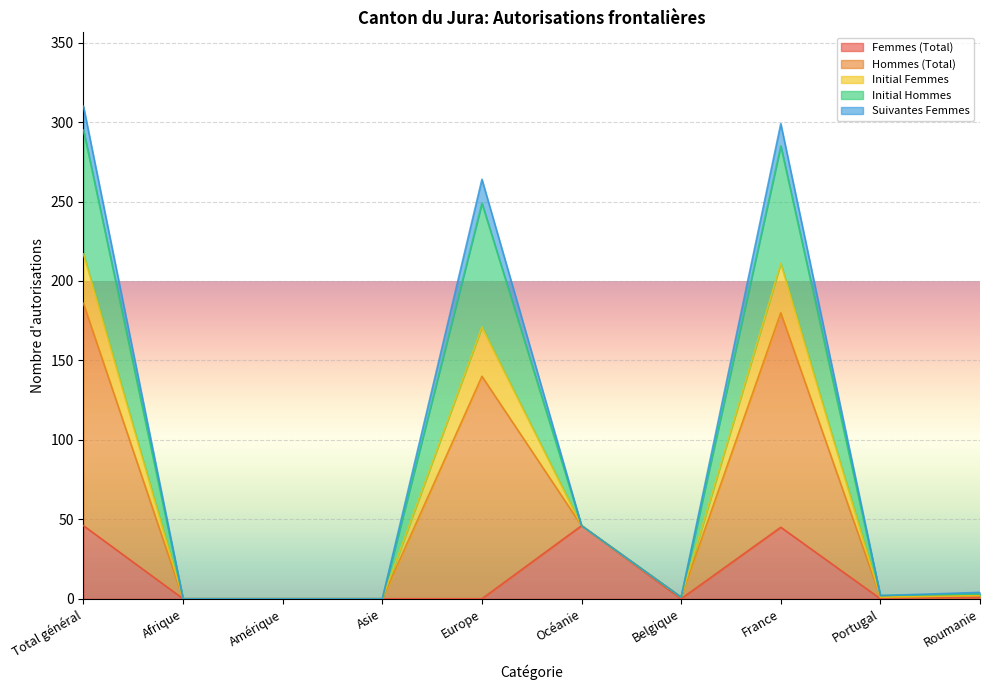

How many values in Initial Femmes are above zero?

7